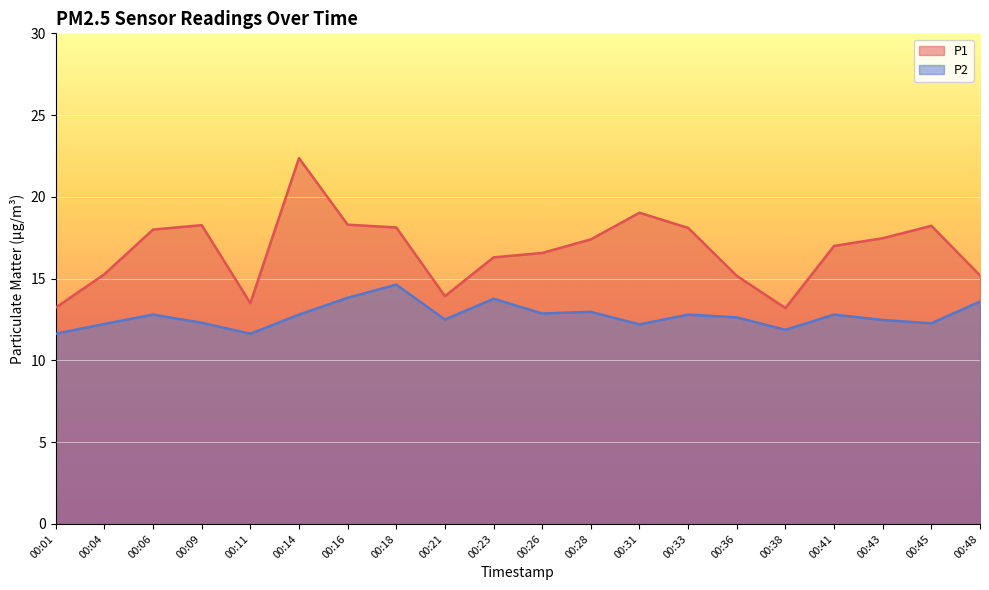

How many values in the P1 series are below 17?

9